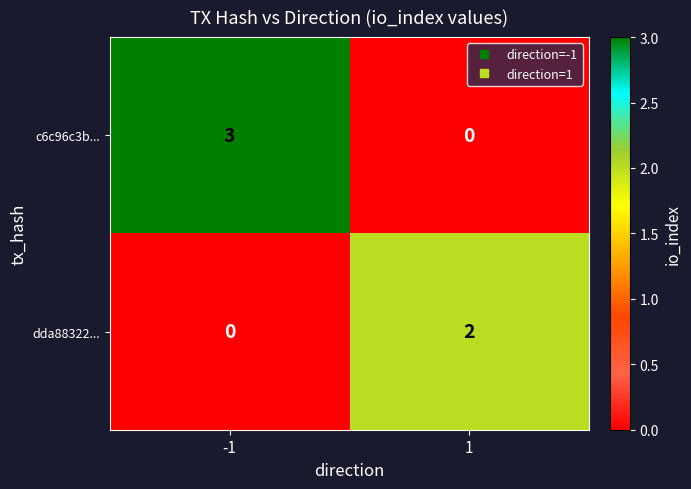

List the series in order of their peak value, lowest first.

dda88322..., c6c96c3b...